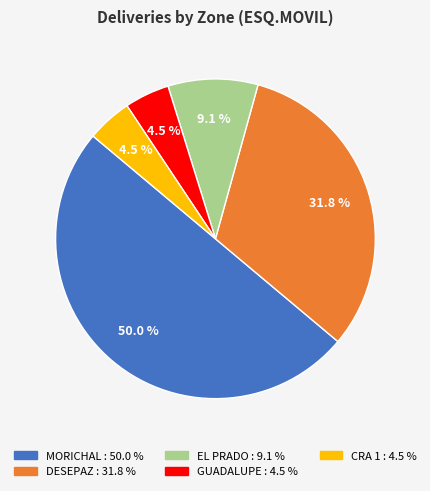

Between EL PRADO and GUADALUPE, which is larger?

EL PRADO